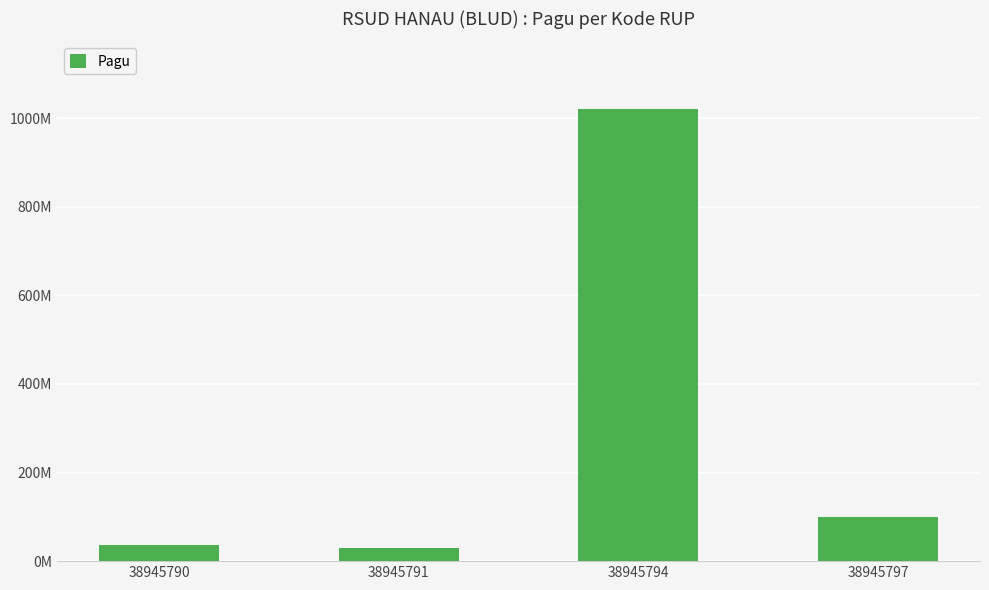

The chart shows a value of 30000000 at 38945791. True or false?

True